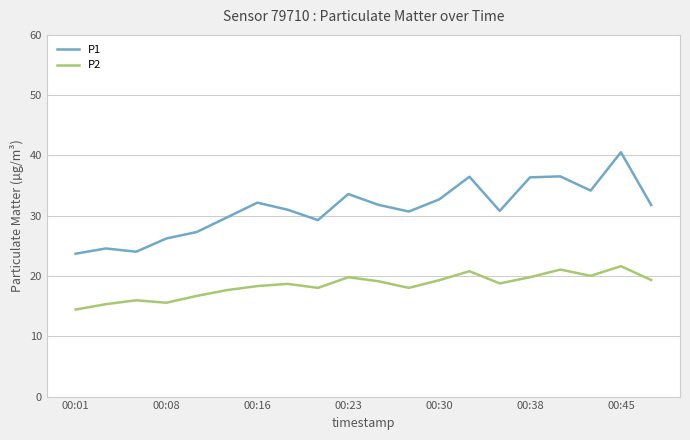

What is the smallest value displayed?

14.4